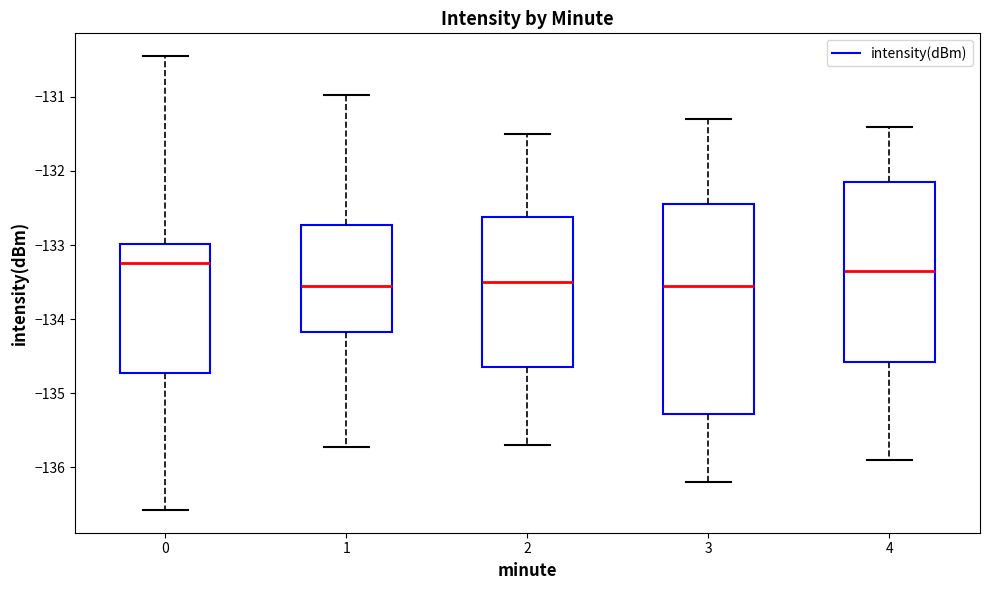

Comparing the boxes themselves (not the whiskers), which one is the tallest?

3